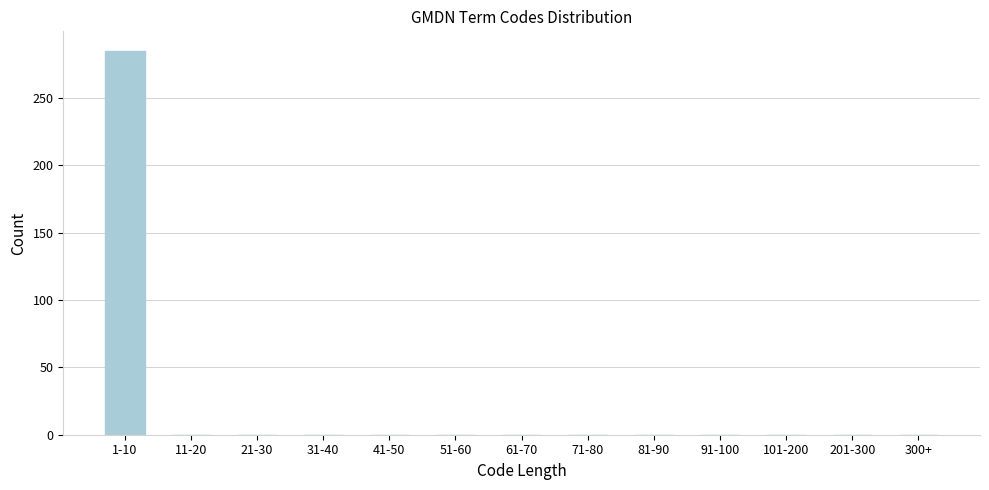

Reading right to left, list all the values displayed in this chart.

300+=0	201-300=0	101-200=0	91-100=0	81-90=0	71-80=0	61-70=0	51-60=0	41-50=0	31-40=0	21-30=0	11-20=0	1-10=285